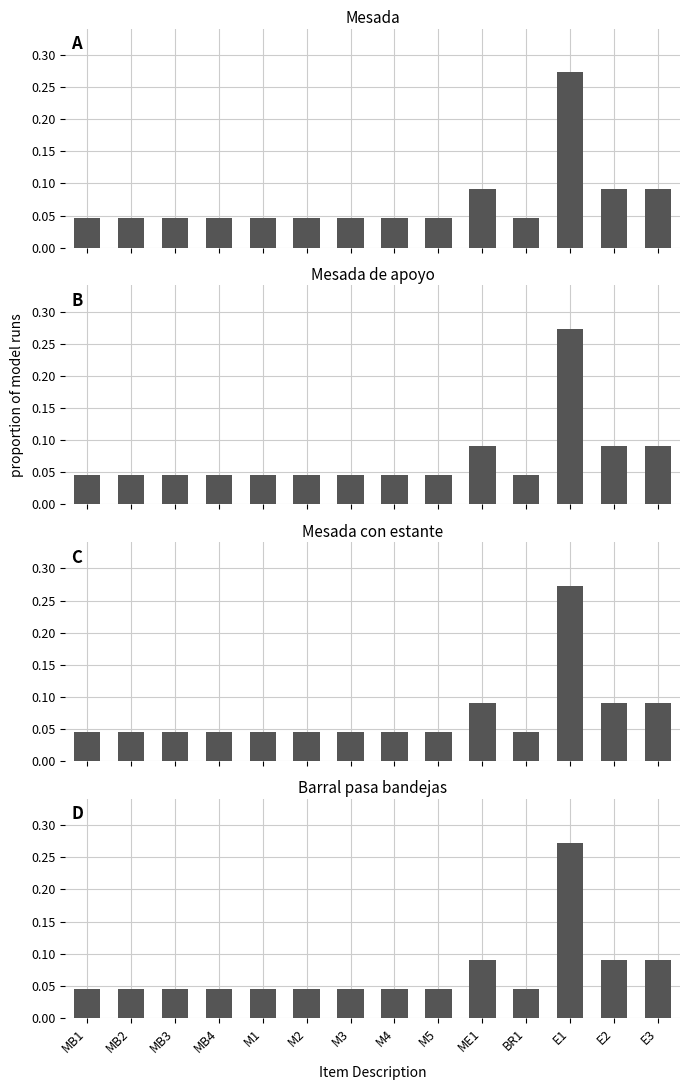

Does the chart contain any negative values?

No